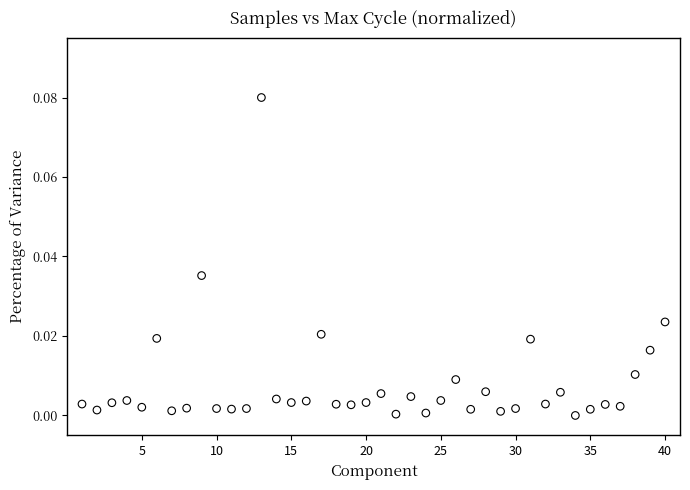

What is the range of X values (max minus min)?

39.0